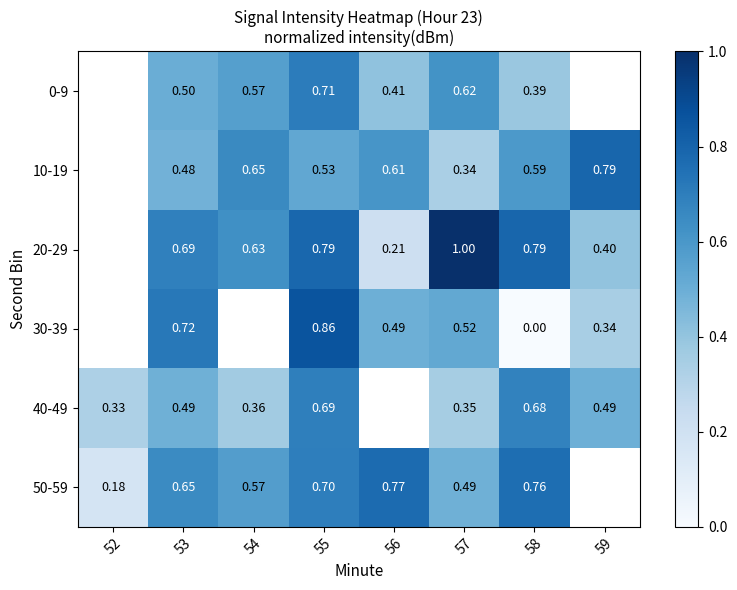

What value does the 30-39 series have at 56?

0.5